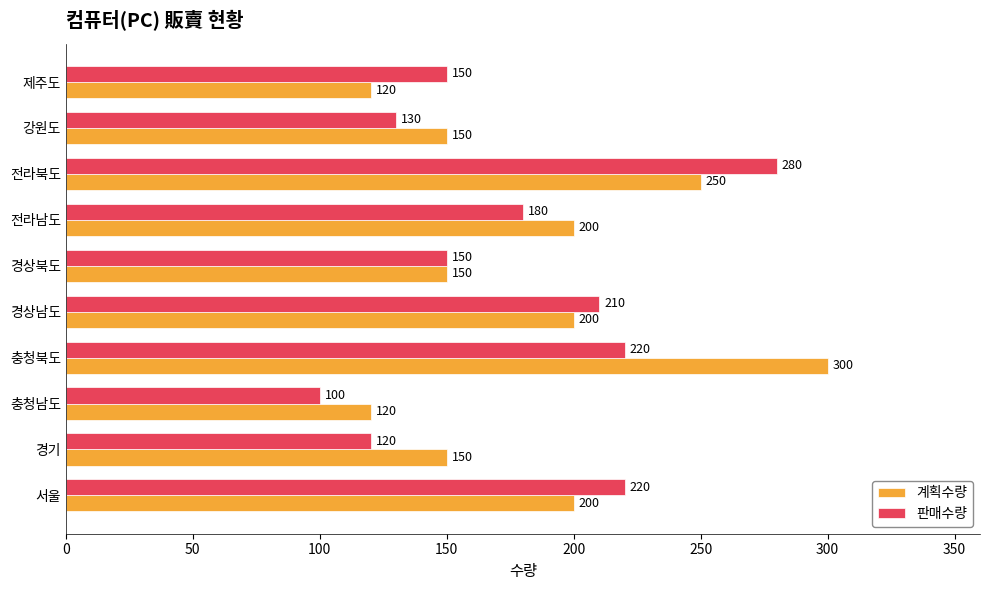

Rank the series by their maximum value, from lowest to highest.

판매수량, 계획수량